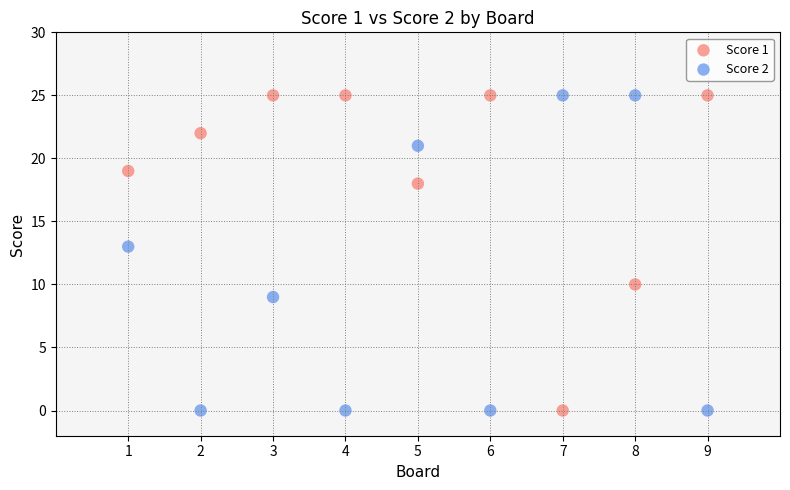

What is the X range (max minus min) for the scatter plot?

8